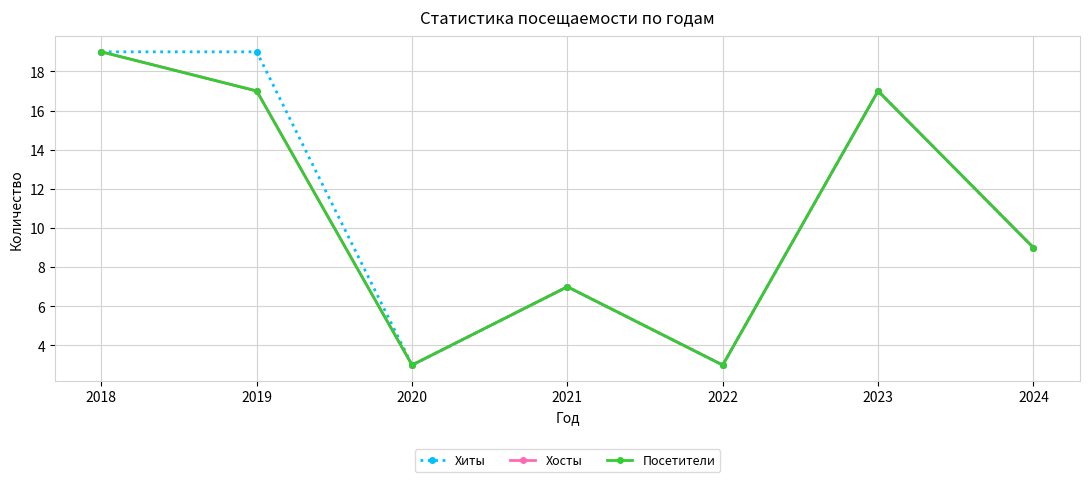

How many lines are shown in the chart?

3